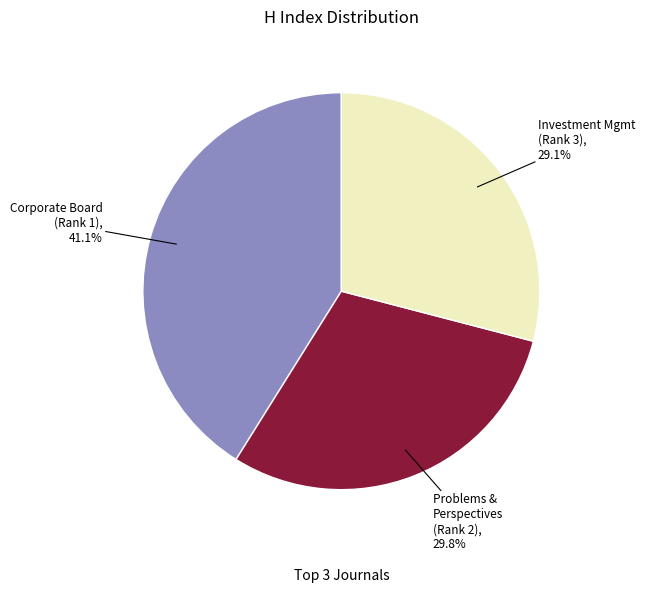

Is there a majority slice in this chart?

No